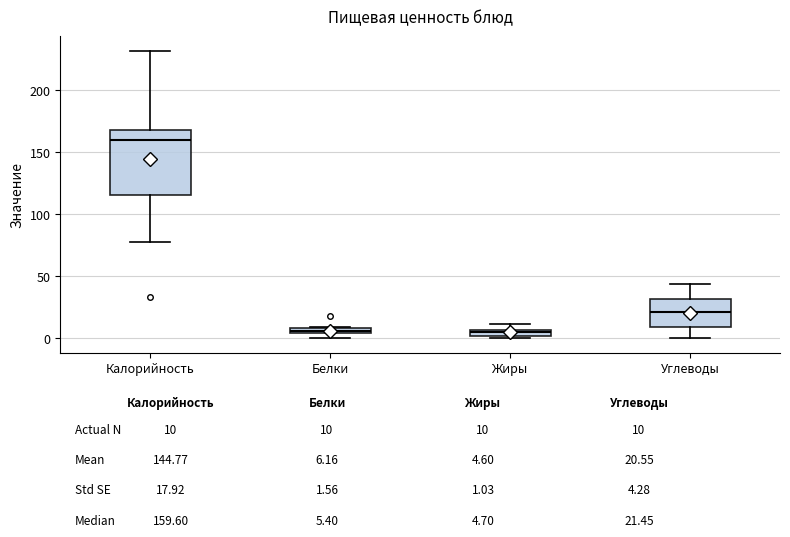

Comparing the boxes themselves (not the whiskers), which one is the tallest?

Калорийность